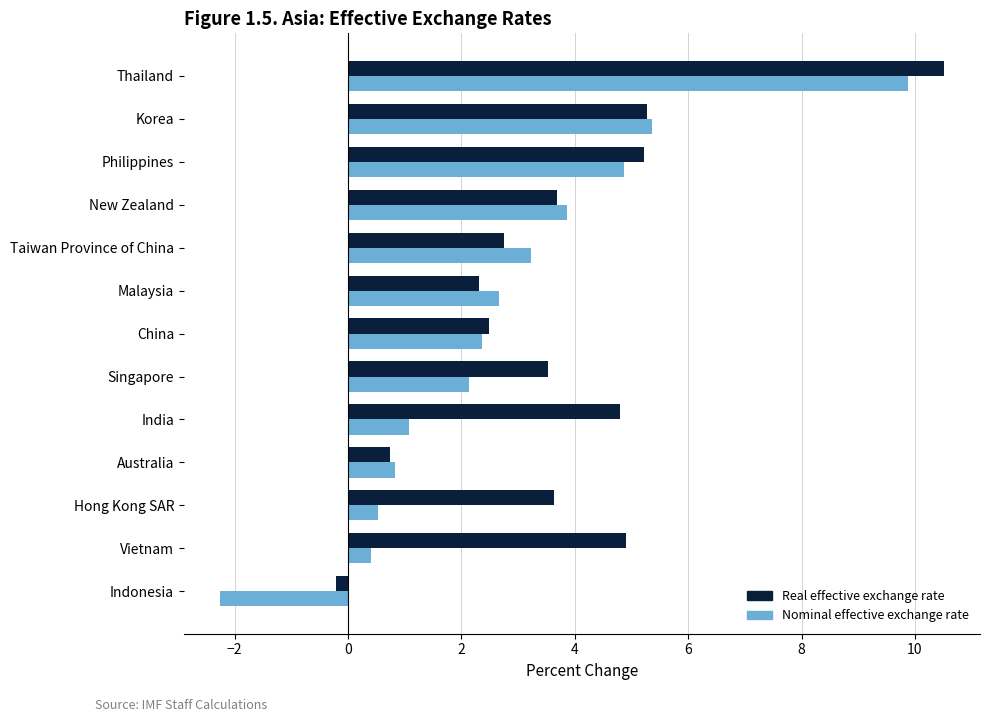

The Real effective exchange rate series shows 7.1 at Philippines. True or false?

False